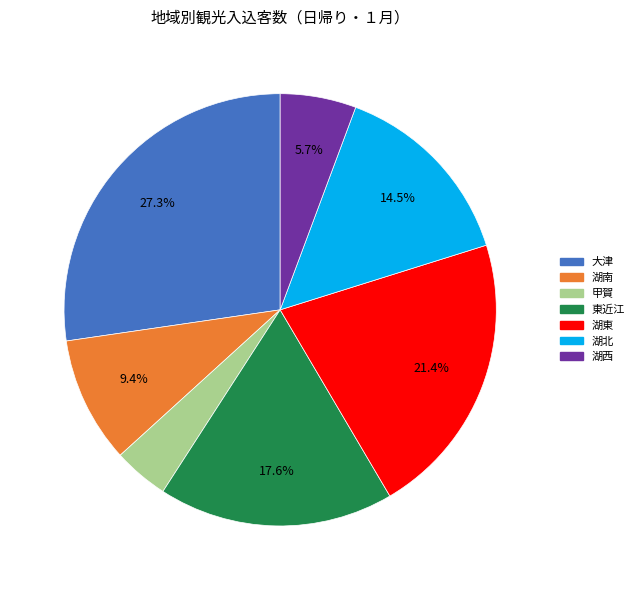

Do 湖北 and 湖東 together represent more than half of the pie?

No